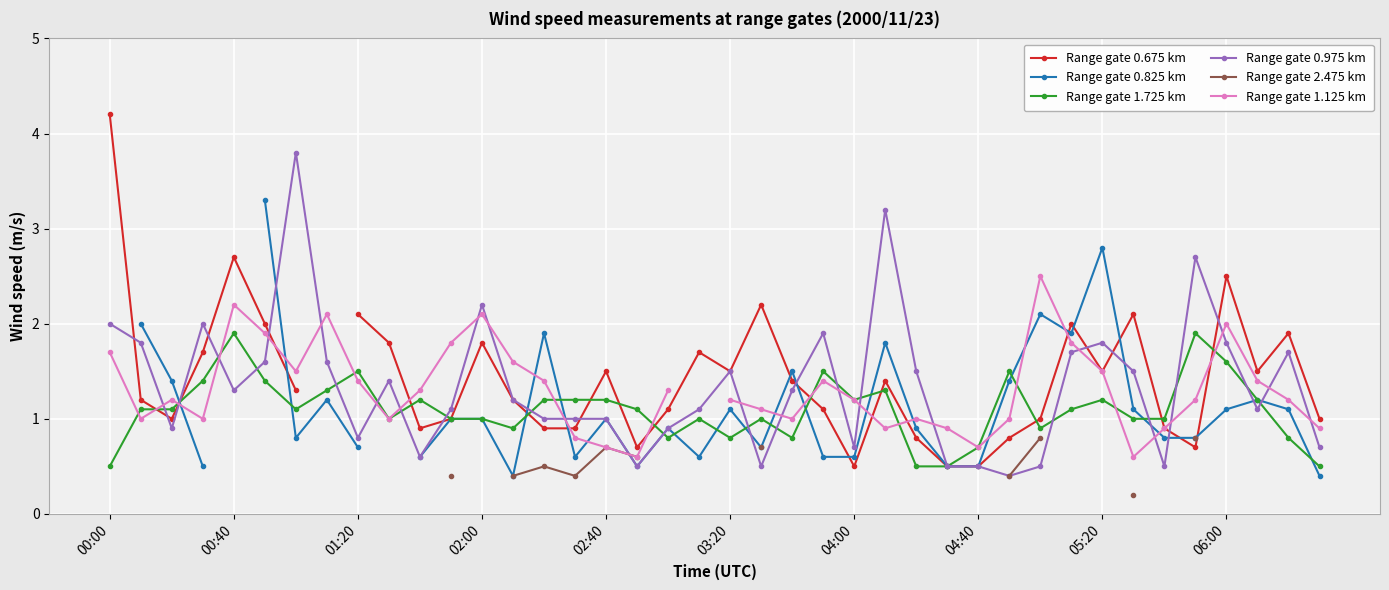

The value of Range gate 0.675 km at 38 is 1.9. True or false?

True